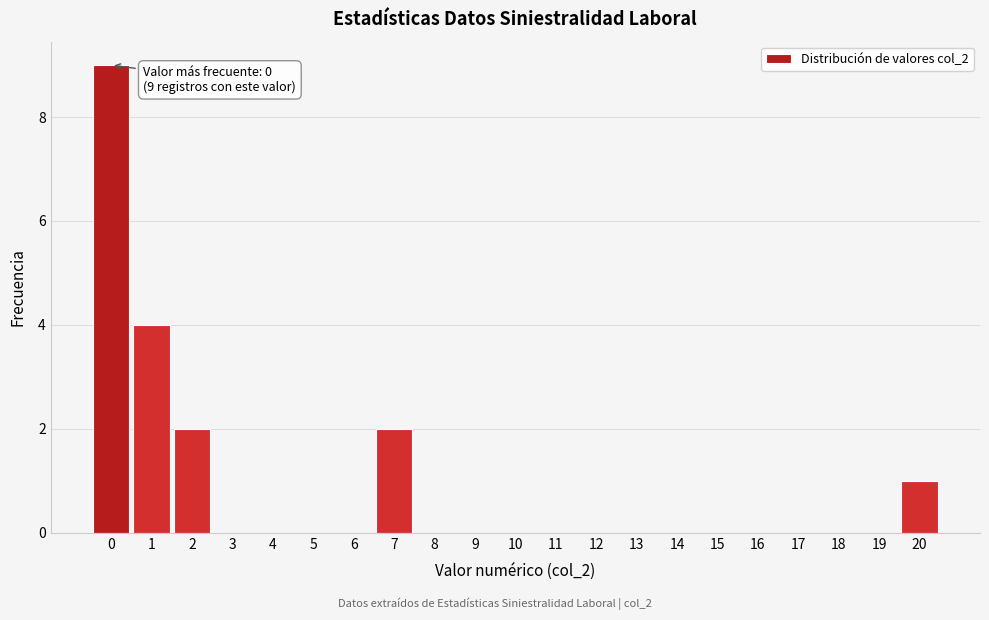

Over which range of the x-axis is the bar tallest?

-0.5 to 0.5